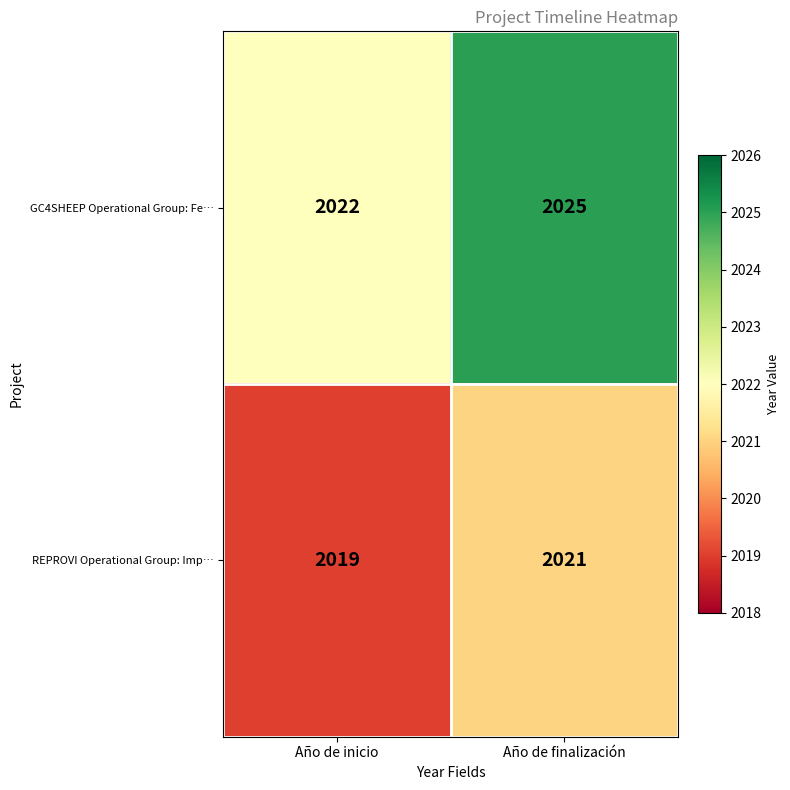

At which label is GC4SHEEP Operational Group: Fe… closest to 2023?

Año de inicio